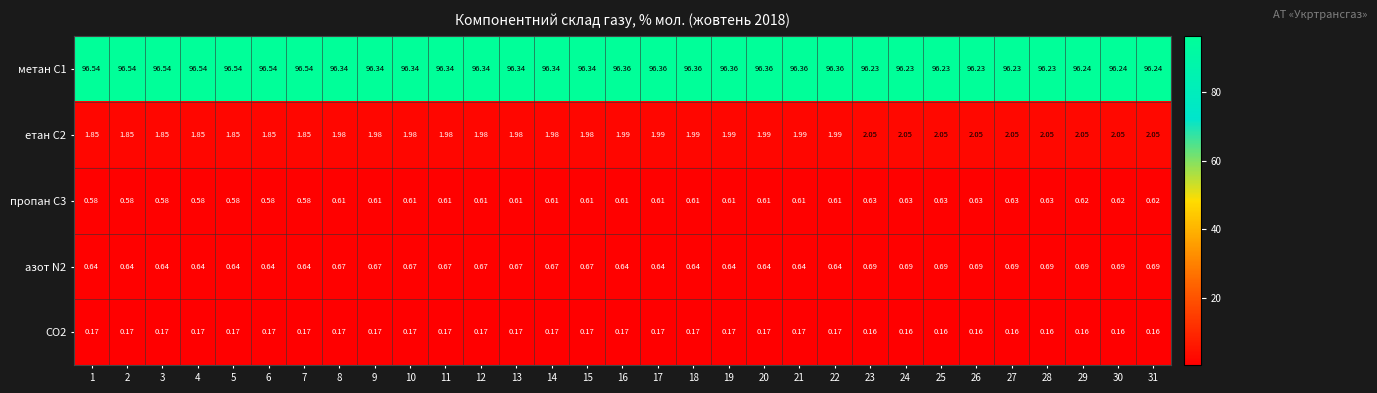

Rank the series at 10 from highest to lowest value.

метан С1, етан С2, азот N2, пропан С3, CO2